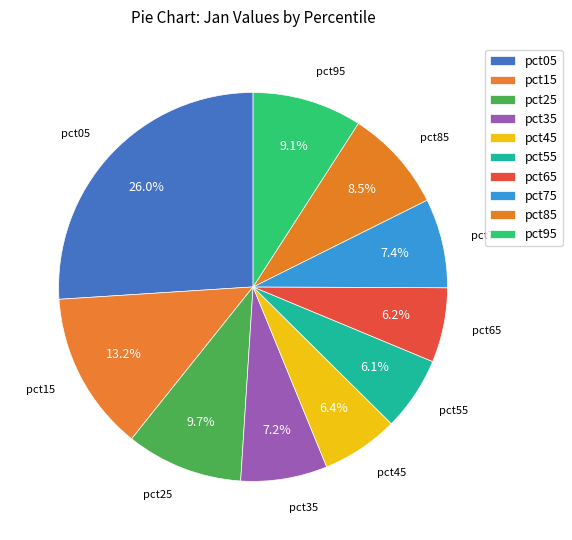

The pct35 slice represents 7% of the pie. True or false?

True